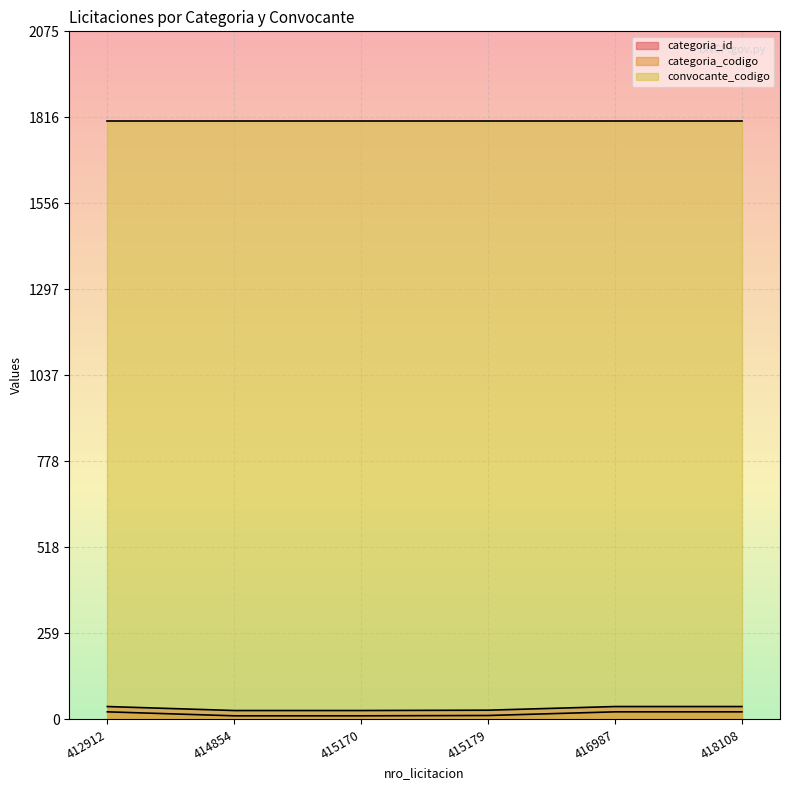

At which category is the sum across all series the highest?

412912